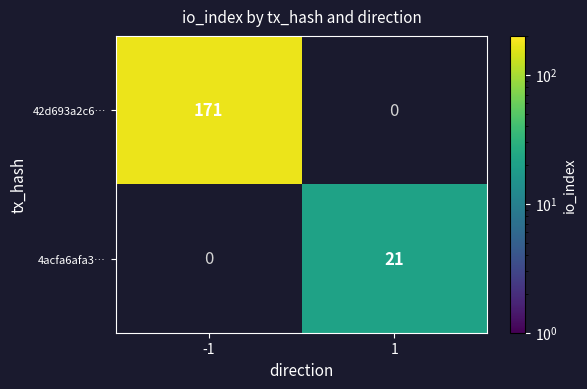

What is the maximum value shown in the chart?

171.0